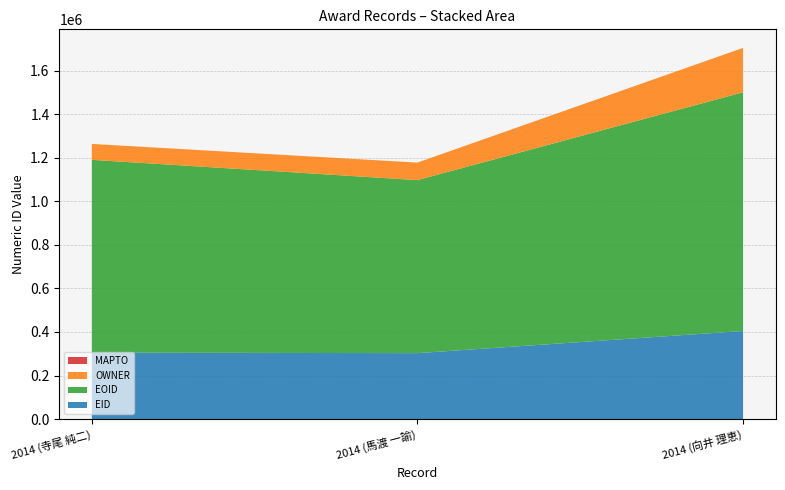

Reading right to left, list all the values displayed in this chart.

EID: 2014 (向井 理恵)=404354	2014 (馬渡 一諭)=302709	2014 (寺尾 純二)=304866
EOID: 2014 (向井 理恵)=1095813	2014 (馬渡 一諭)=794367	2014 (寺尾 純二)=885225
OWNER: 2014 (向井 理恵)=203812	2014 (馬渡 一諭)=80408	2014 (寺尾 純二)=73053
MAPTO: 2014 (向井 理恵)=0	2014 (馬渡 一諭)=0	2014 (寺尾 純二)=0